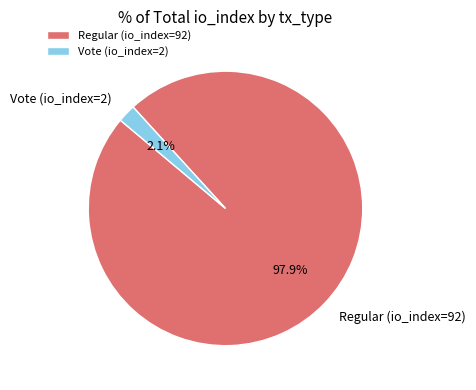

To the nearest percent, what portion does Regular (io_index=92) represent?

98%